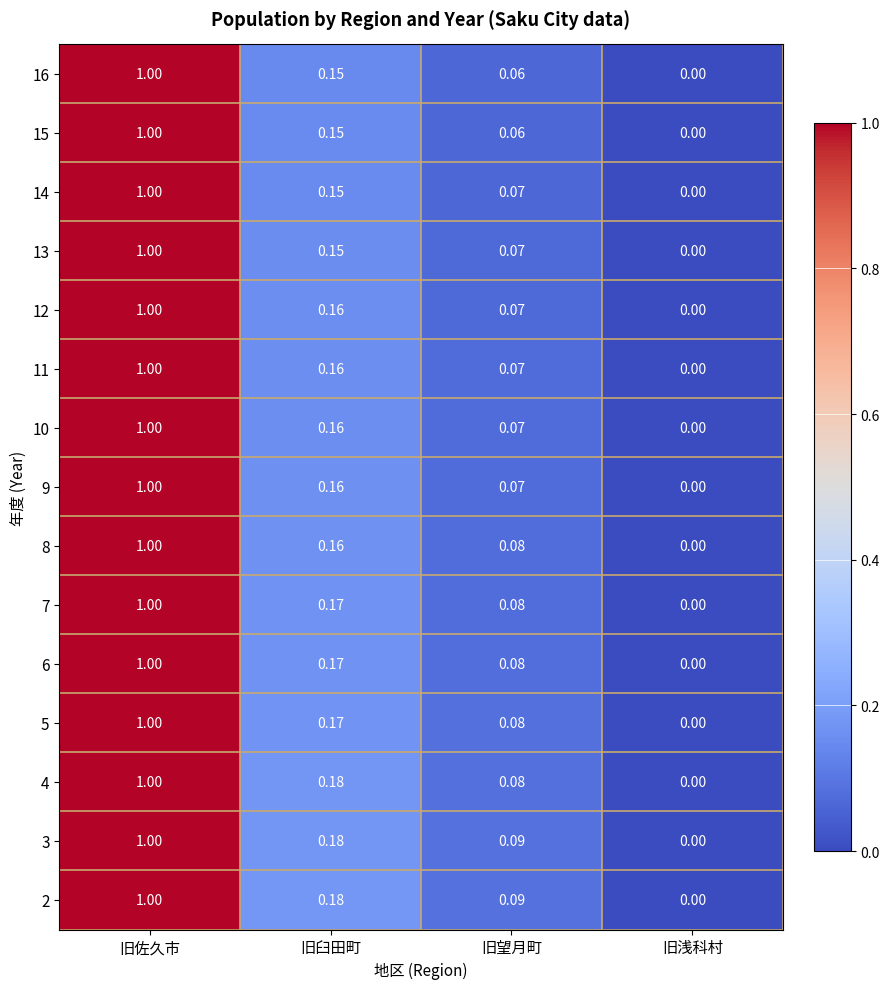

Which category has the lowest value across all series?

旧浅科村